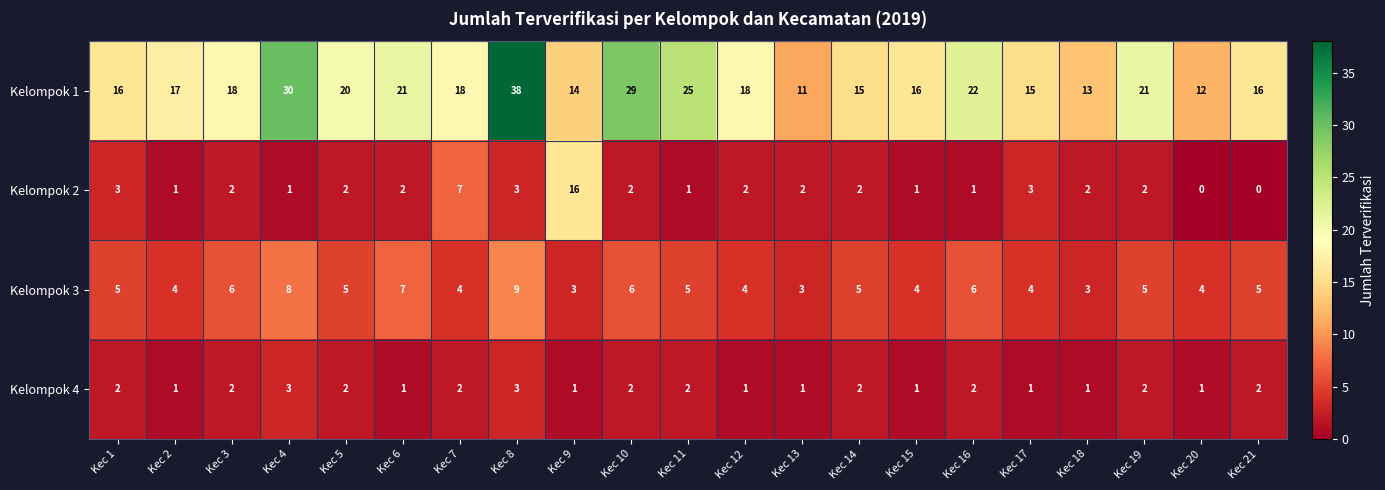

Count the Kelompok 3 values in the range 4 to 6.

15